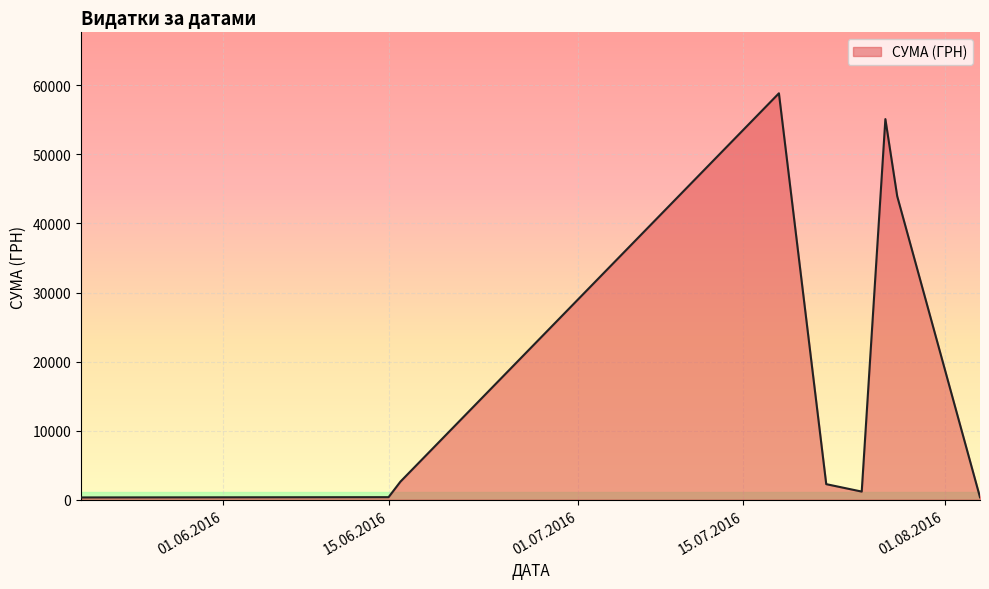

What is the difference between the maximum and minimum values?

58510.0